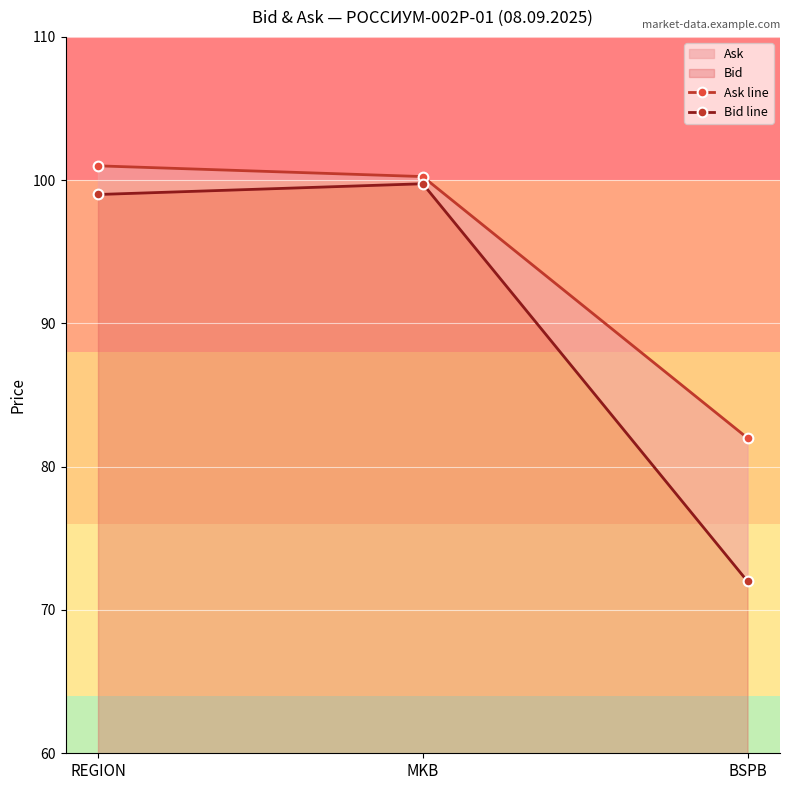

Which series changed the most between REGION and BSPB?

Bid line